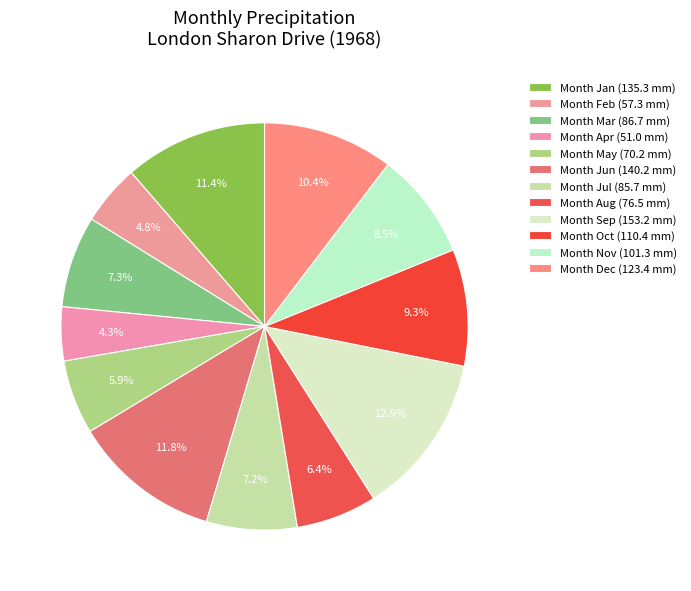

How many segments does this pie chart have?

12